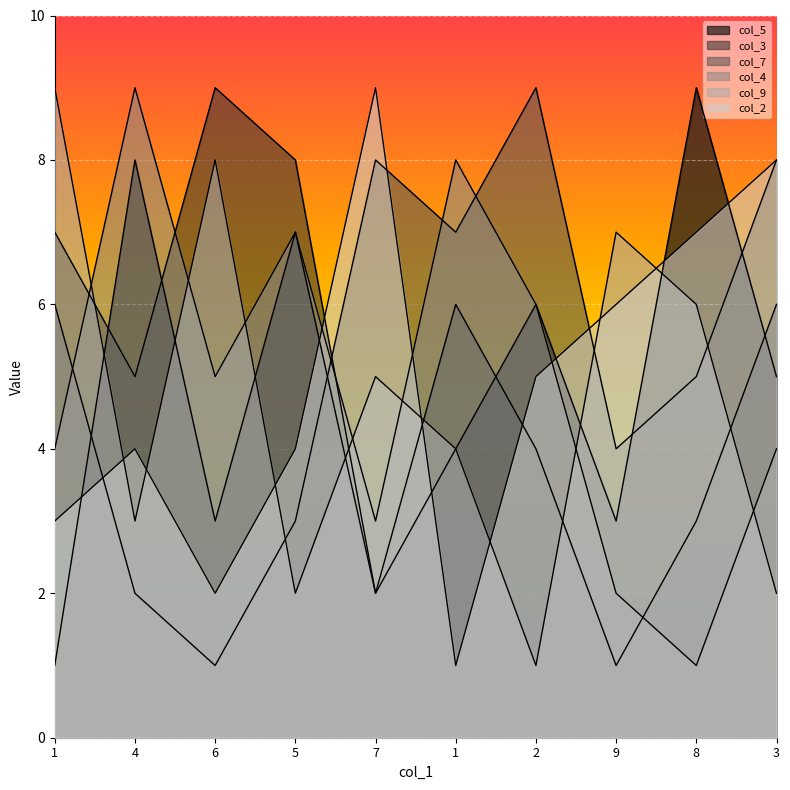

List the labels in order of col_7 value, largest first.

2, 7, 3, 1, 1, 8, 9, 5, 4, 6